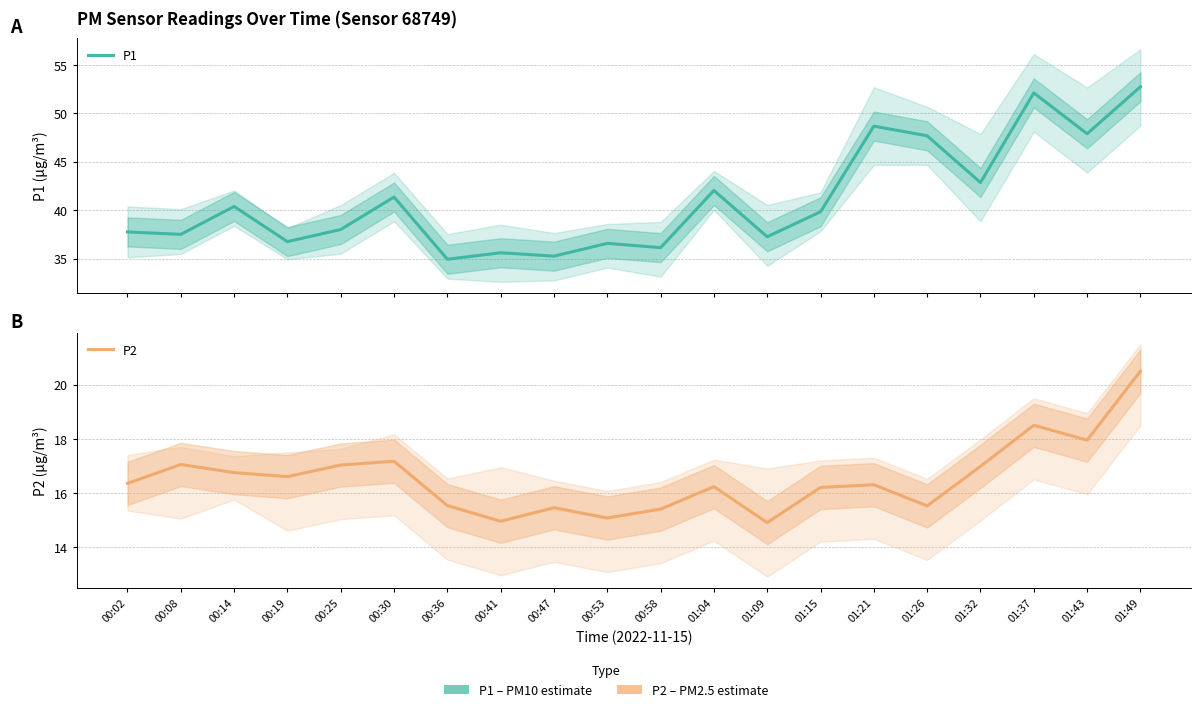

True or false: P2 has more than 1 interior local peaks.

True